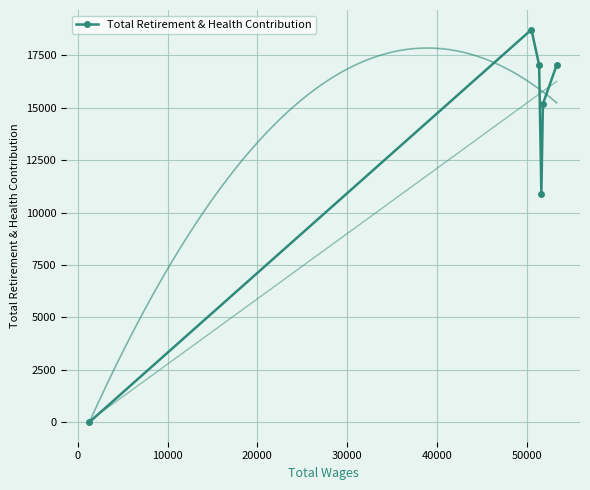

In Total Retirement & Health Contribution, how many points are higher than both neighbors (excluding endpoints)?

1